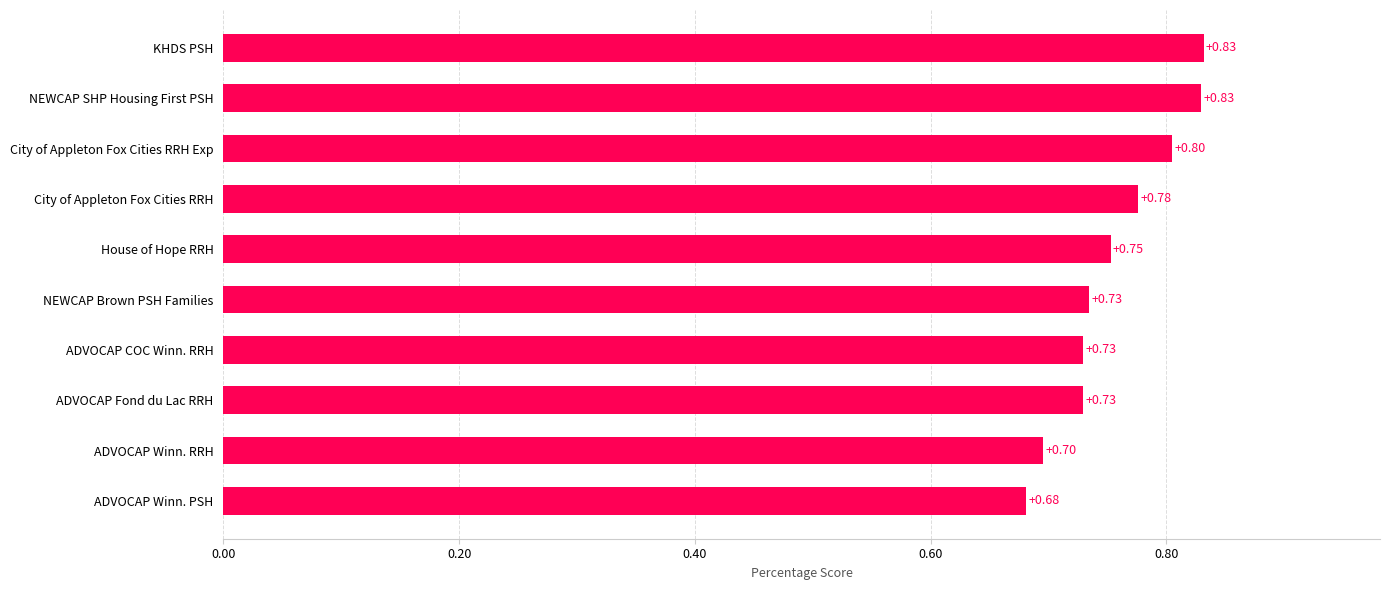

Which category has the lowest value across all series?

ADVOCAP Winn. PSH